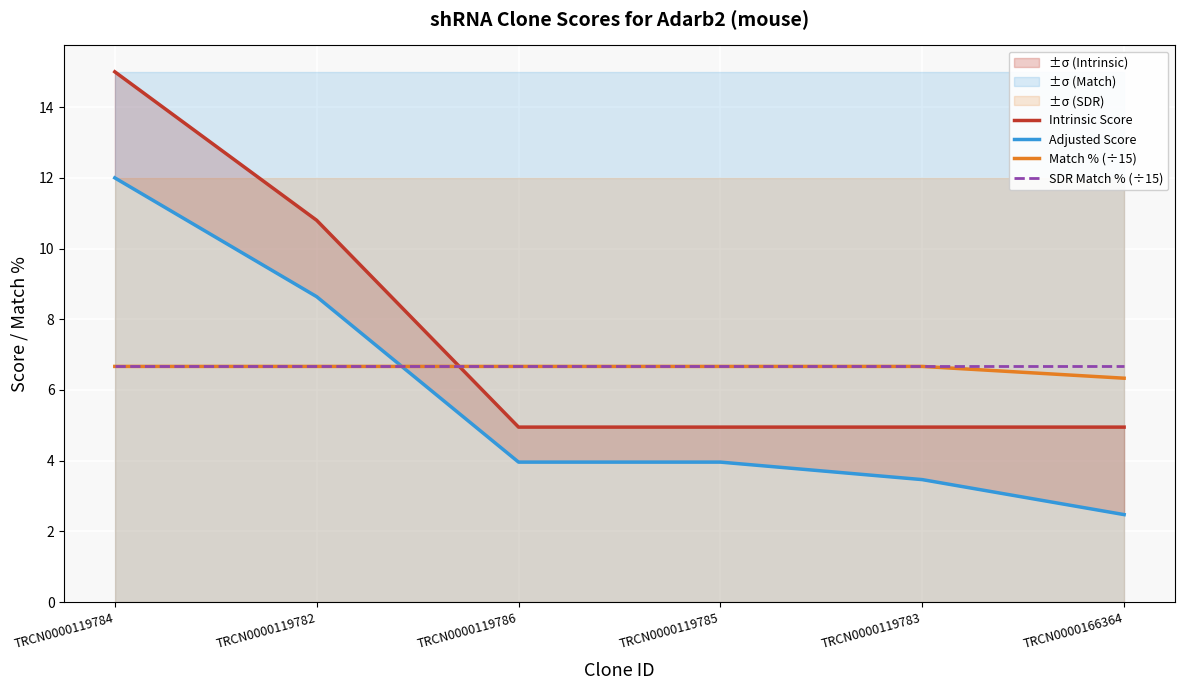

Which series has the largest total across all categories?

Intrinsic Score